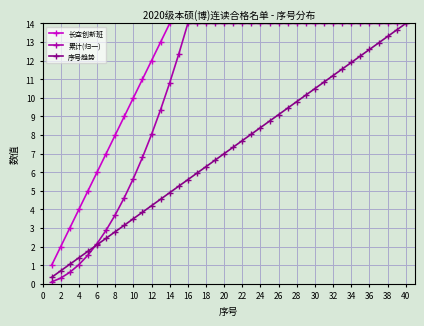

True or false: 序号趋势 has a value of 1.4 at 4.

True